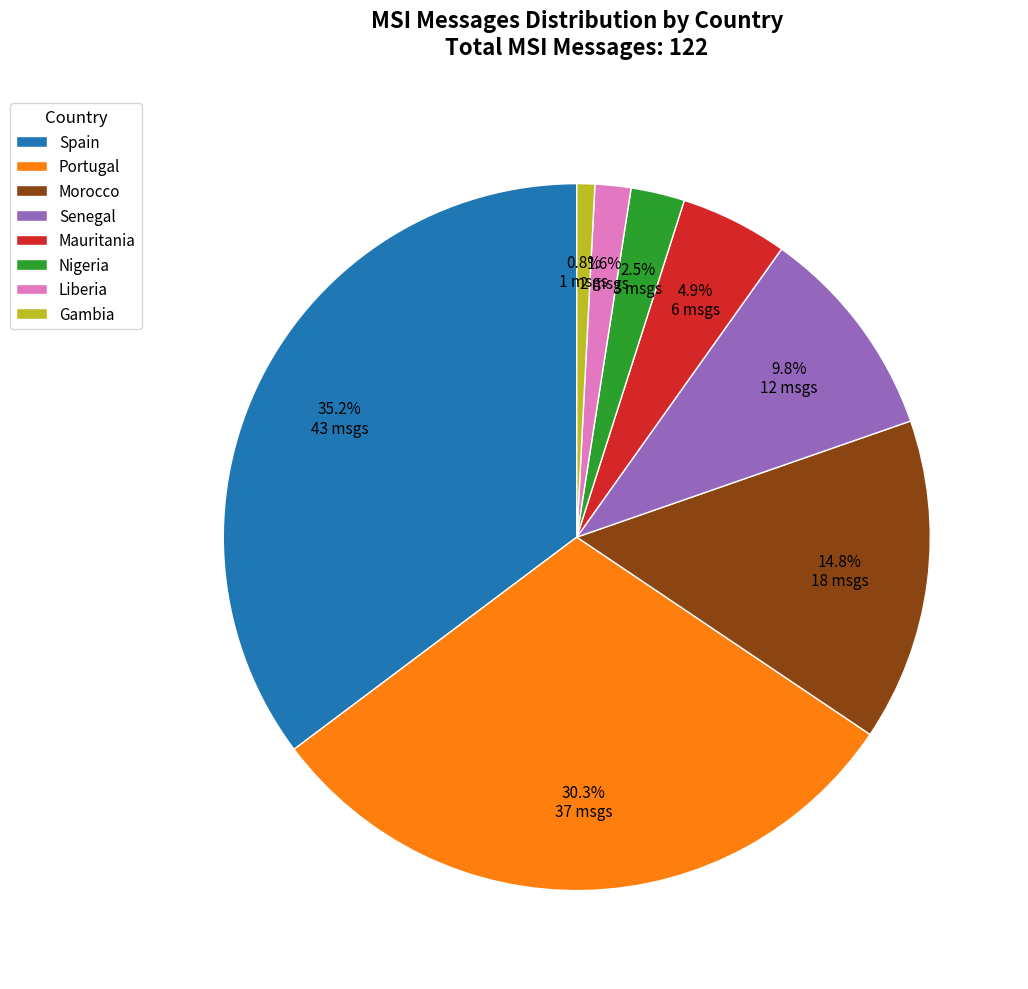

Count the number of slices in the pie.

8